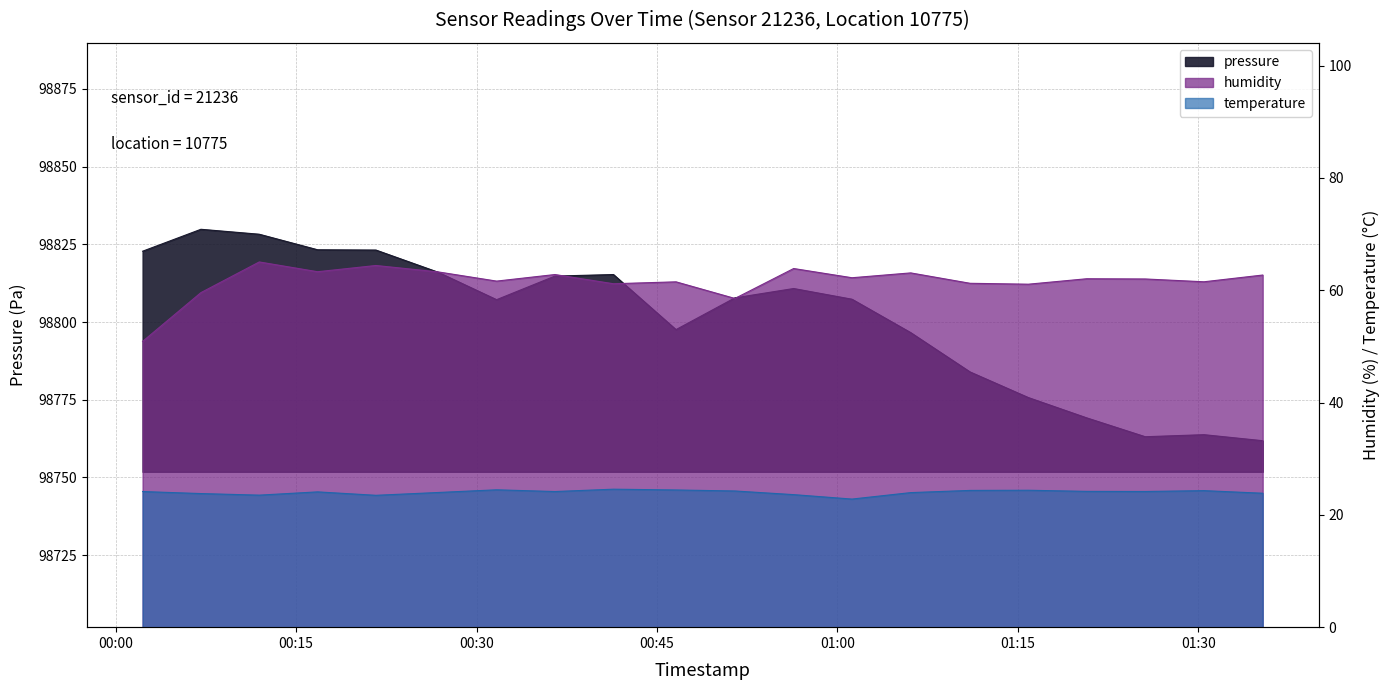

Which series changed the most between 01:02 and 01:37?

pressure